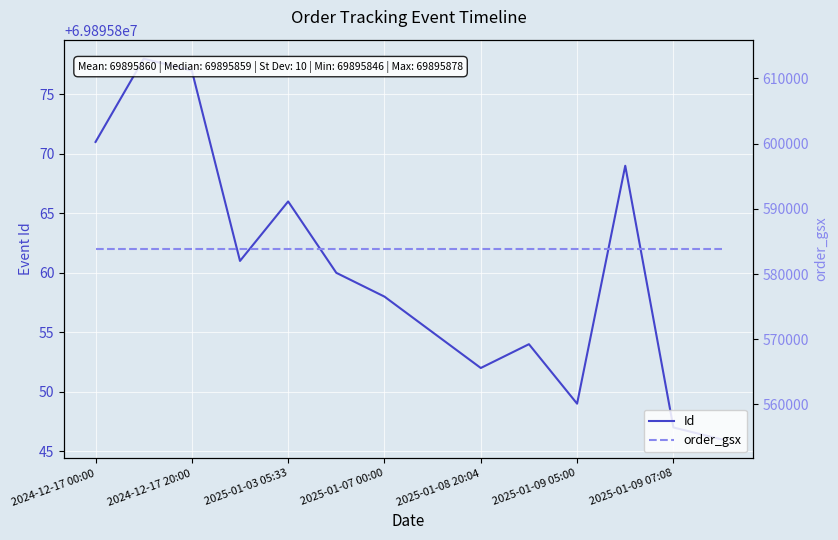

At which label is order_gsx closest to 583838?

2024-12-17 00:00